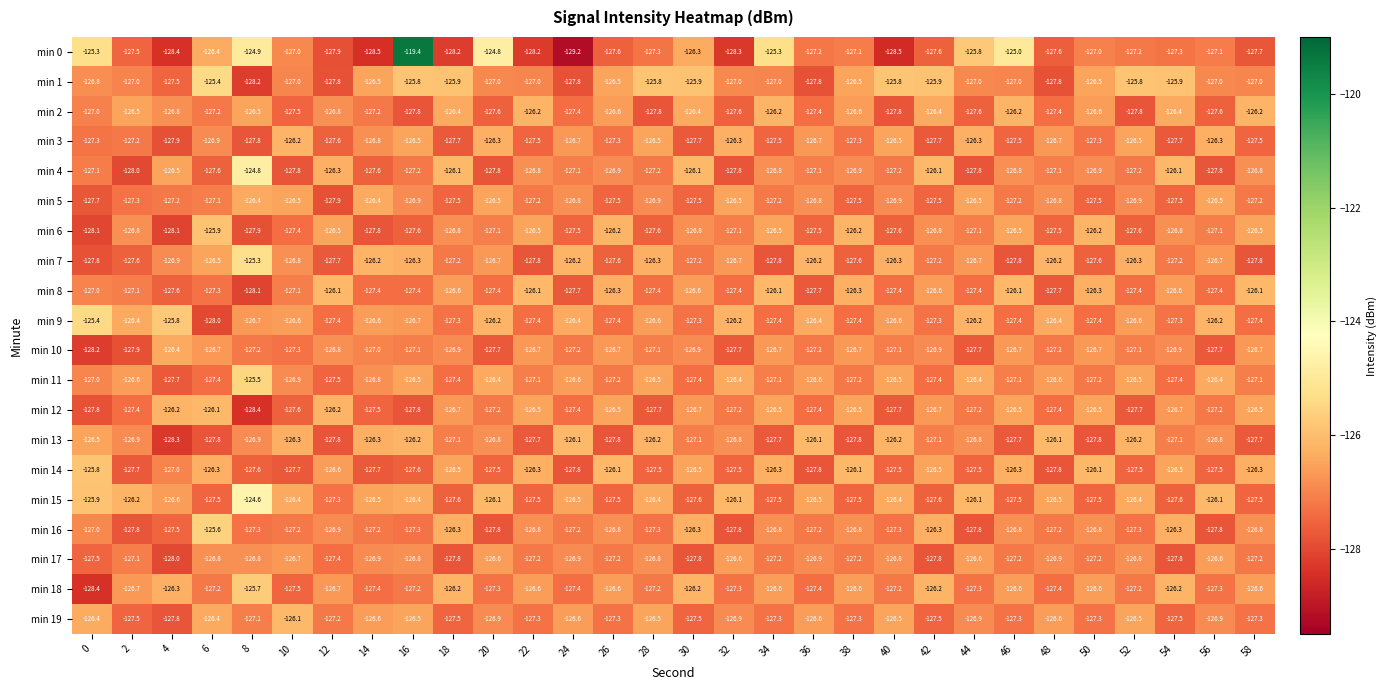

The min 10 series shows -126.7 at 38. True or false?

True